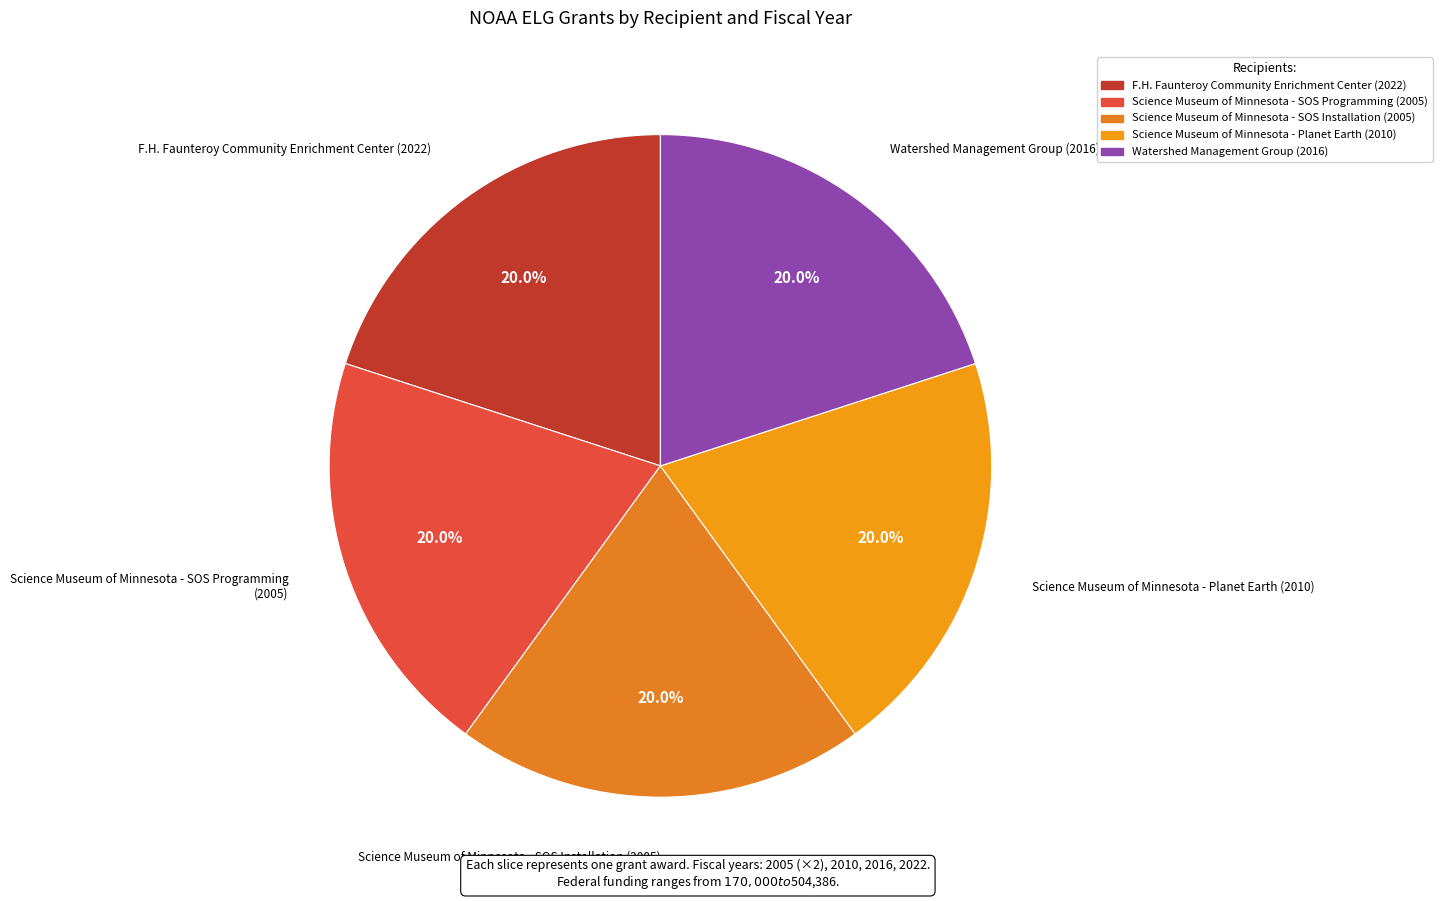

To the nearest percent, what portion does Science Museum of Minnesota - SOS Installation (2005) represent?

20%